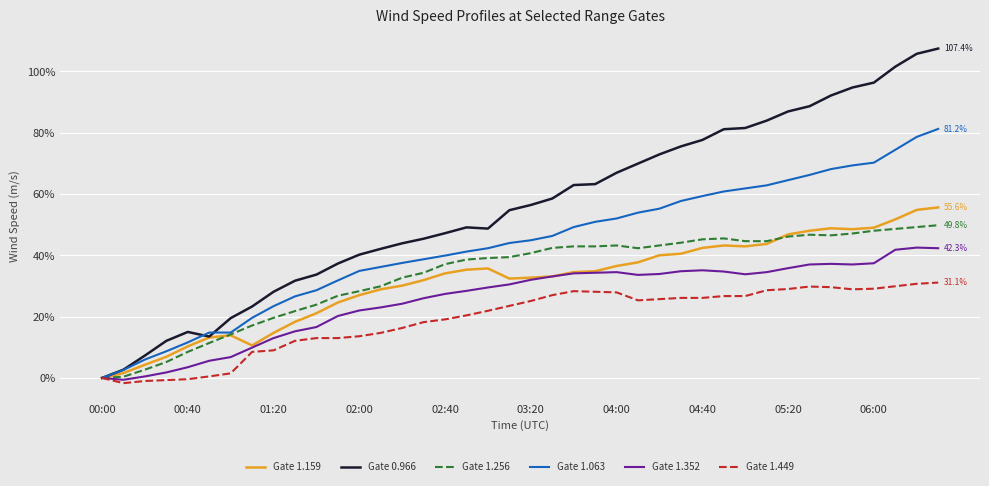

What is the difference between the second highest and second lowest values in the Gate 1.352 series?

42.3